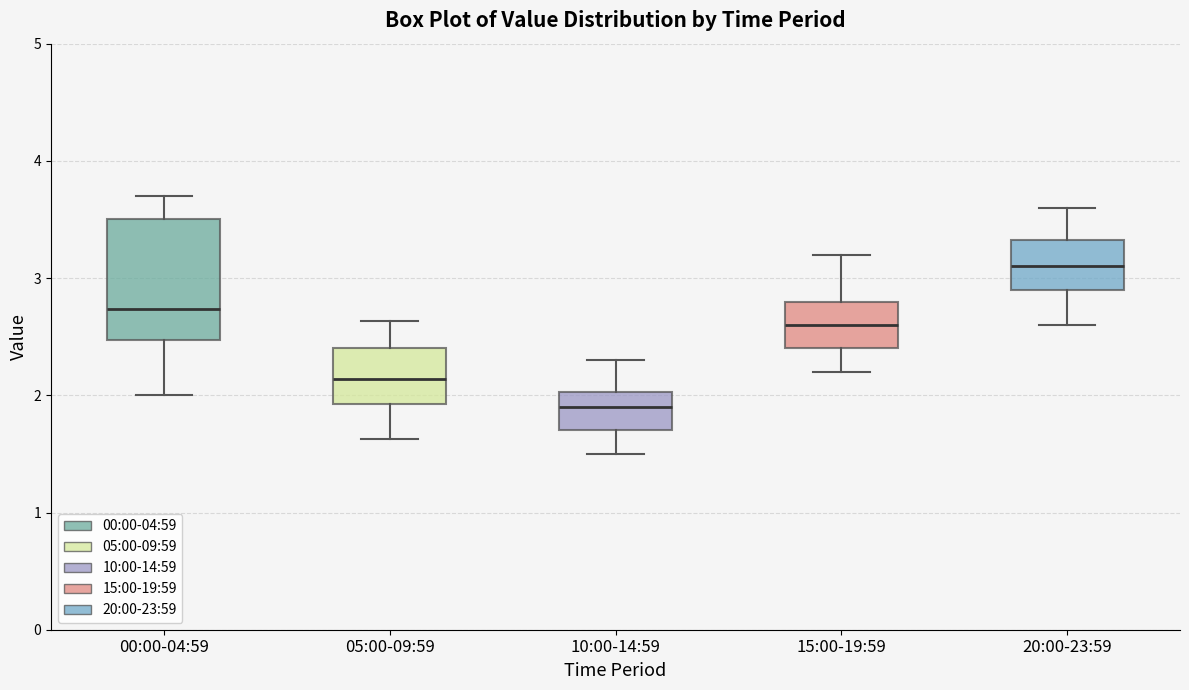

Which box is the tallest, from its lower edge to its upper edge?

00:00-04:59